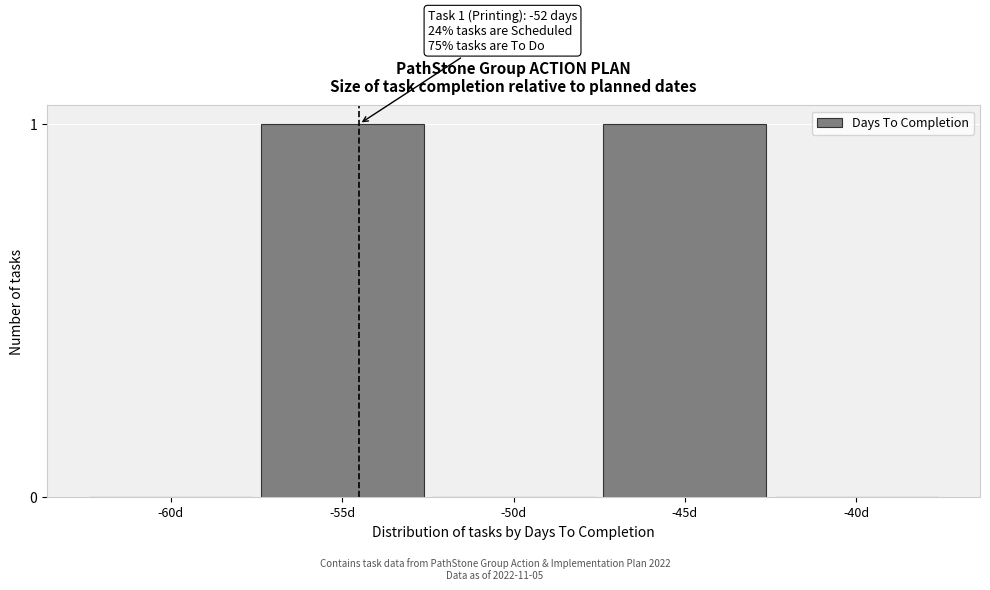

Reading left to right, what are all the values shown in this chart?

-60d=0	-55d=1	-50d=0	-45d=1	-40d=0